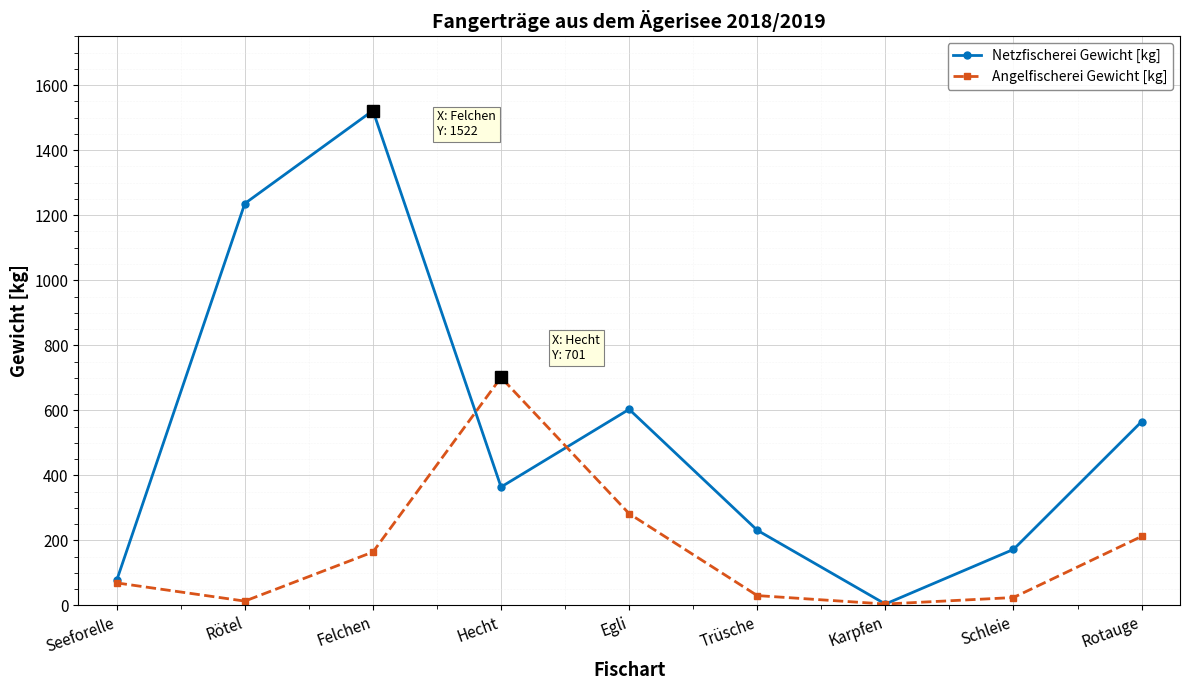

The Angelfischerei Gewicht [kg] series shows 354 at Rotauge. True or false?

False